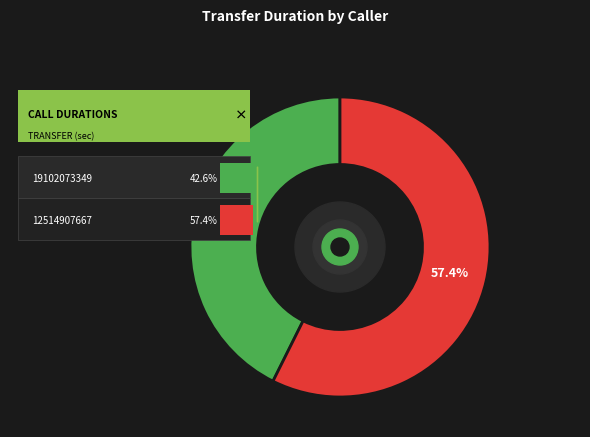

Combined, what portion of the pie is 12514907667 and 19102073349?

100.0%